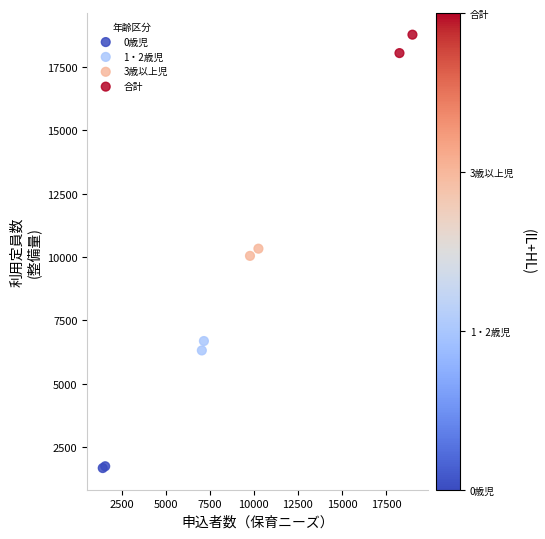

What are all the series names shown in the legend?

0歳児, 1・2歳児, 3歳以上児, 合計